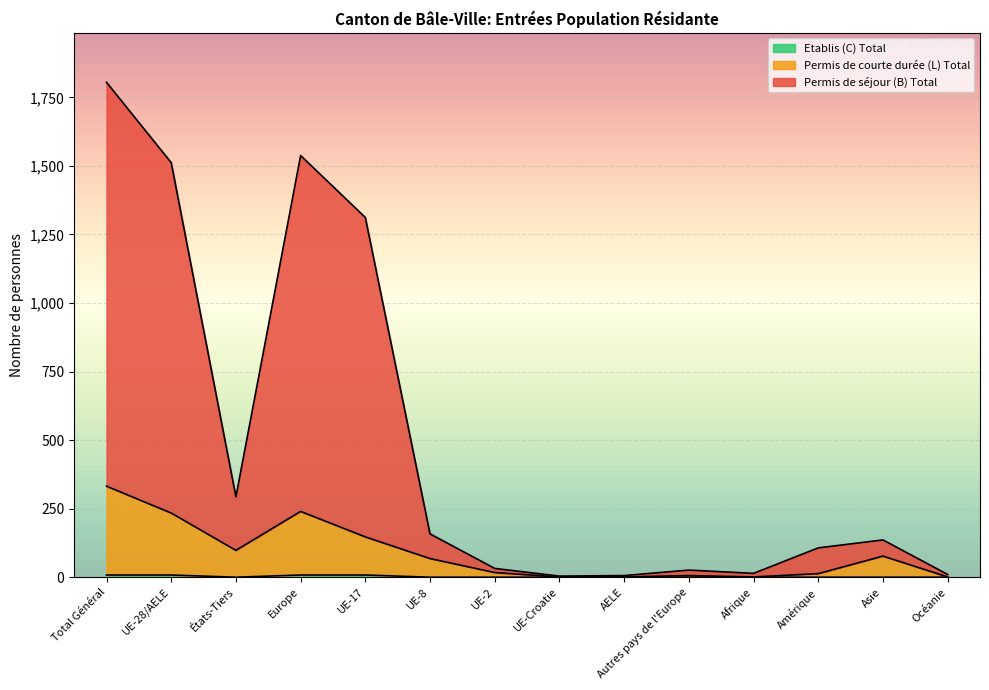

At which category is the sum across all series the highest?

Total Général